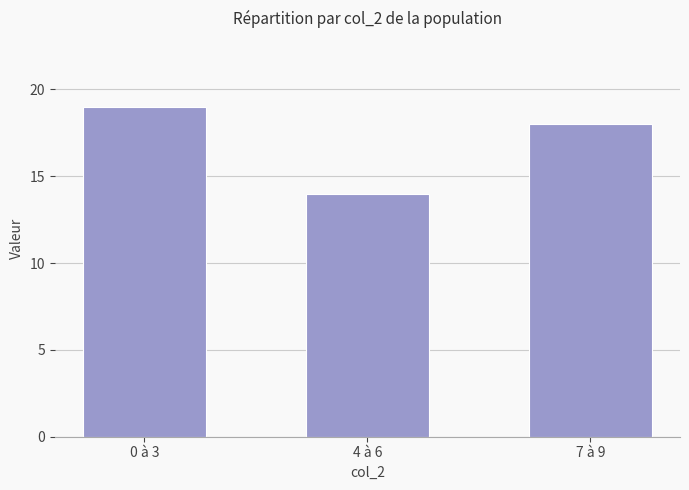

List the labels in order of value, smallest first.

4 à 6, 7 à 9, 0 à 3